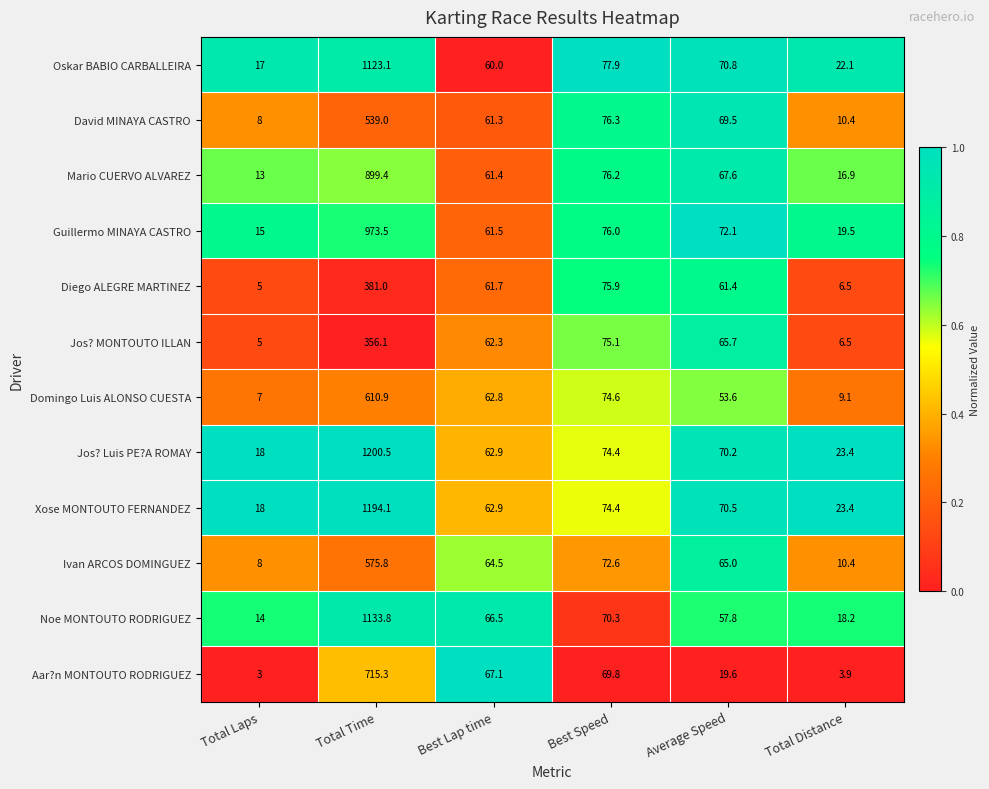

What is the greatest value displayed?

1200.5